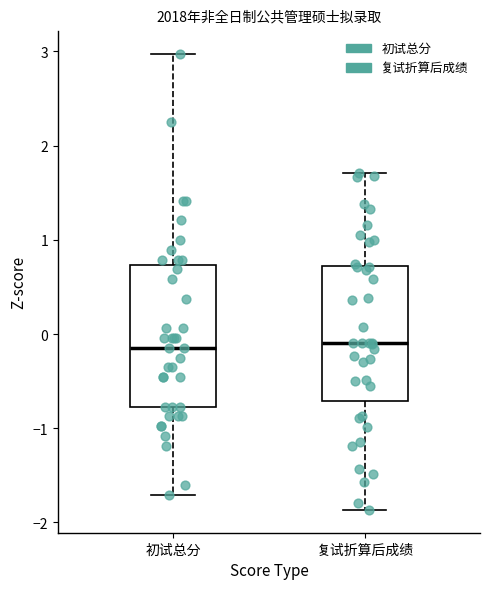

Reading left to right, read every box against the y-axis: the position of its median line, the range the box covers, and the ends of its whiskers. The values are not printed on the chart, so give them approximately, as read against the axis.

初试总分: median -0.1, box -0.8 to 0.7, whiskers -1.7 to 3.0
复试折算后成绩: median -0.1, box -0.7 to 0.7, whiskers -1.9 to 1.7